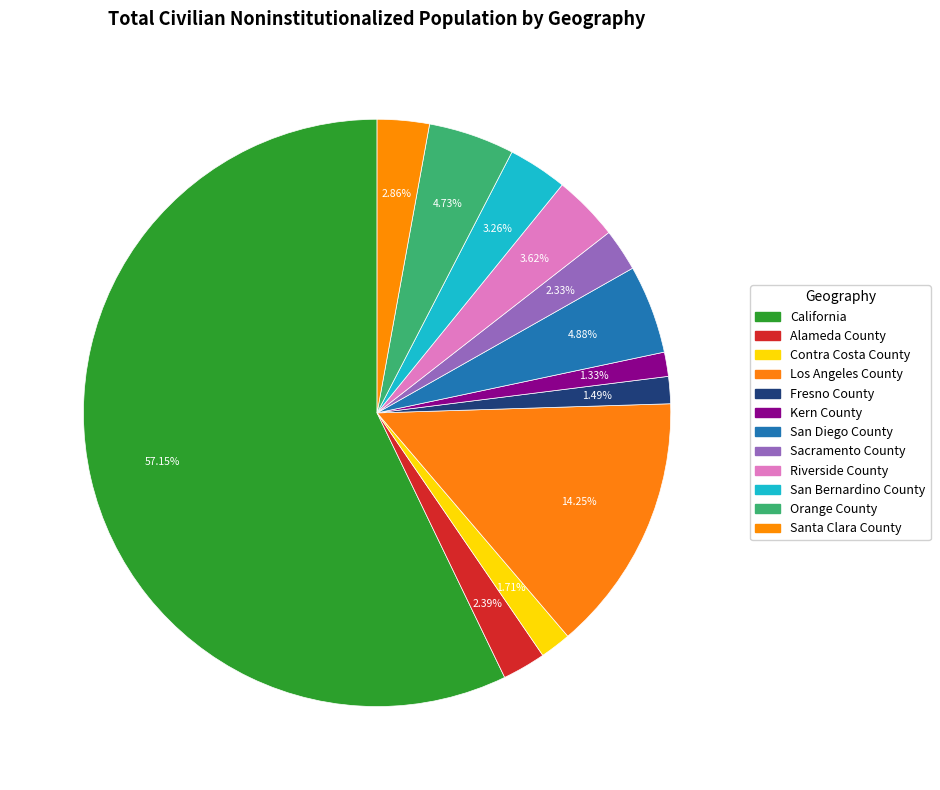

Count the number of slices in the pie.

12